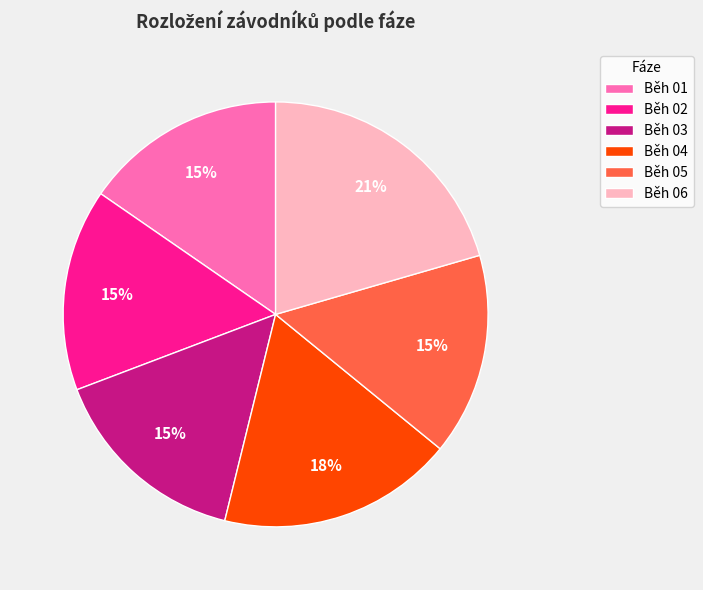

Does any single category account for the majority?

No